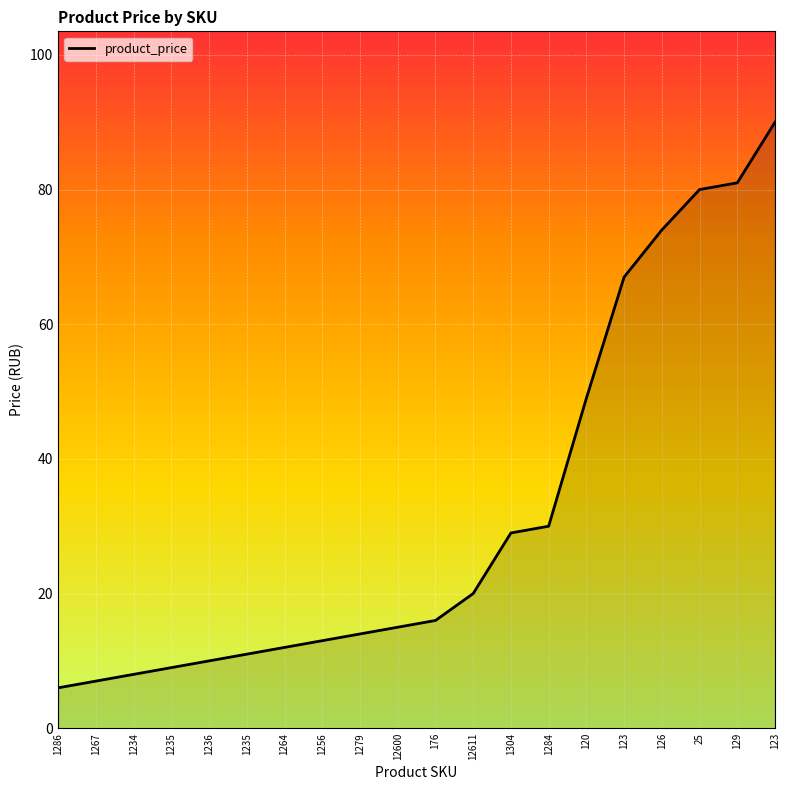

What is the maximum value shown in the chart?

90